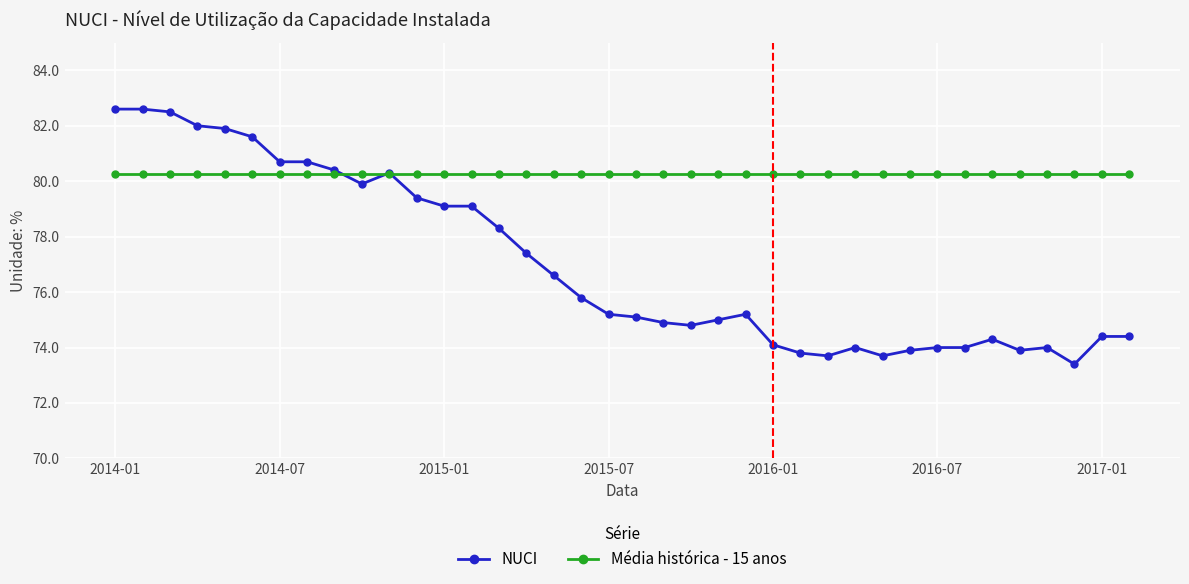

How many series are shown in this chart?

2